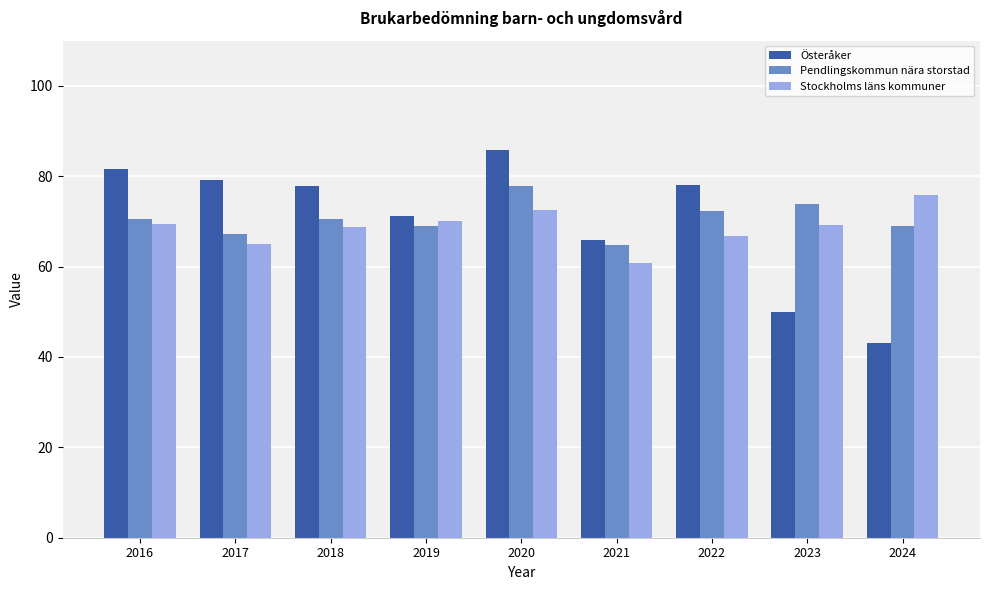

Which series changed the most between 2020 and 2021?

Österåker